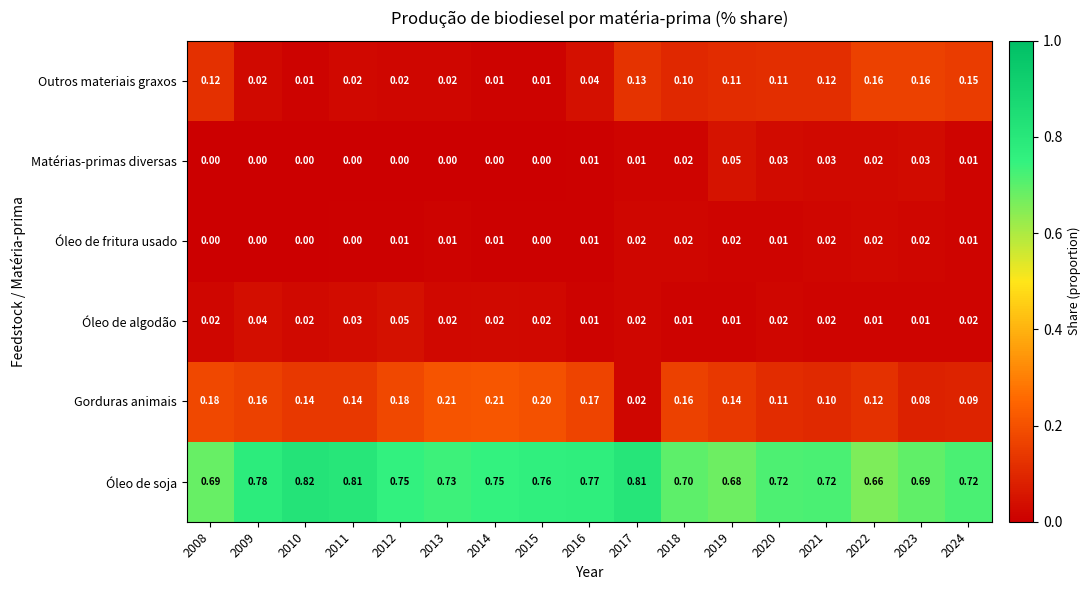

Between 2010 and 2019, which series saw the biggest shift?

Óleo de soja